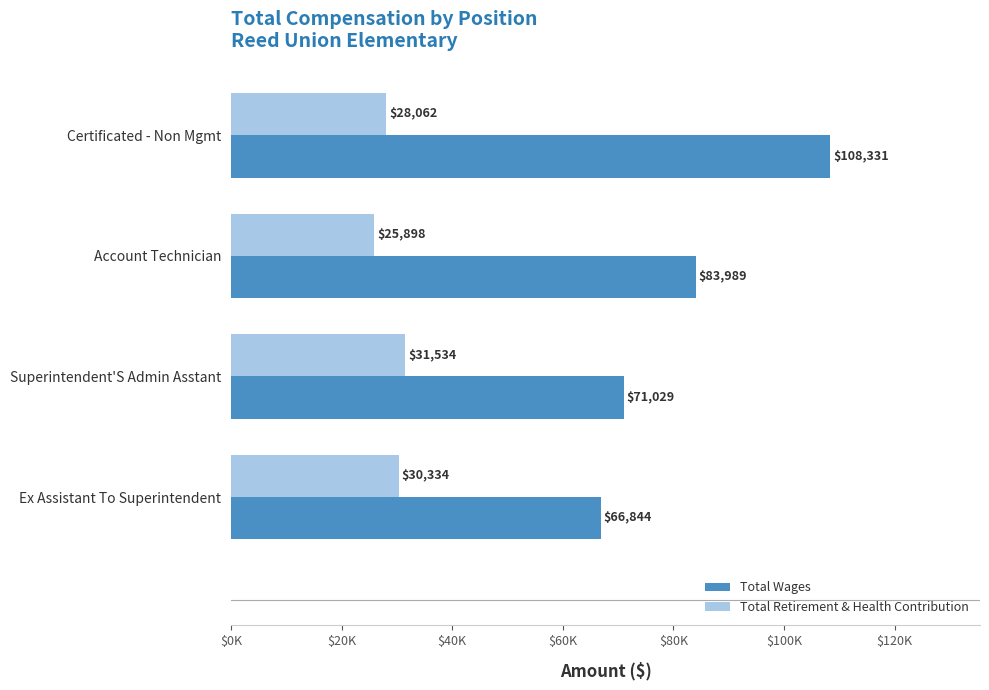

Which series has the largest range (max minus min)?

Total Wages